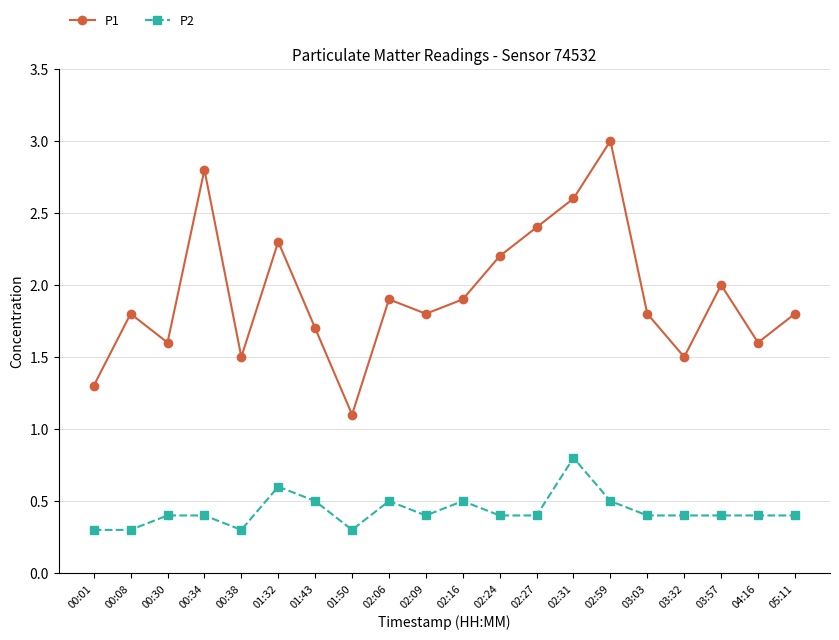

What is the difference between the highest and lowest values at 02:16?

1.4